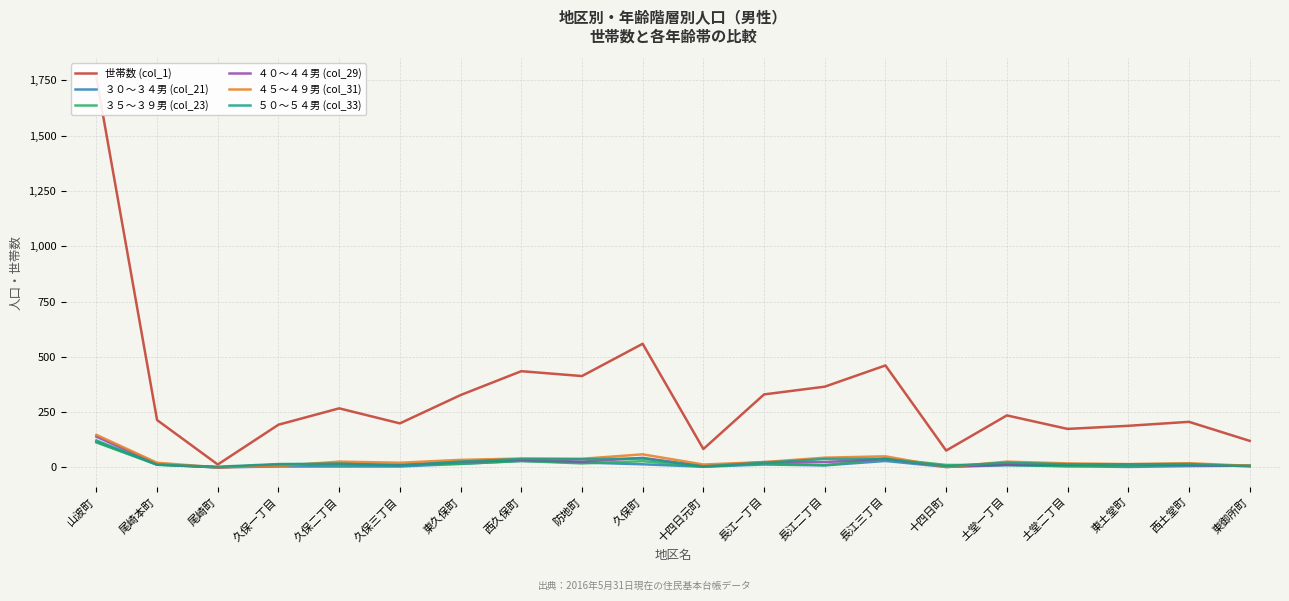

Rank the series by their maximum value, from lowest to highest.

３５～３９男 (col_23), ３０～３４男 (col_21), ５０～５４男 (col_33), ４０～４４男 (col_29), ４５～４９男 (col_31), 世帯数 (col_1)